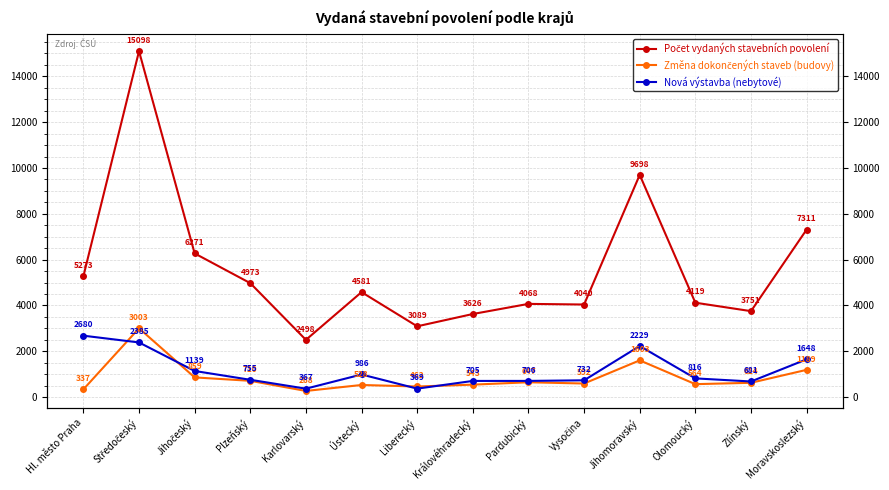

At which label does Nová výstavba (nebytové) reach its minimum?

Karlovarský